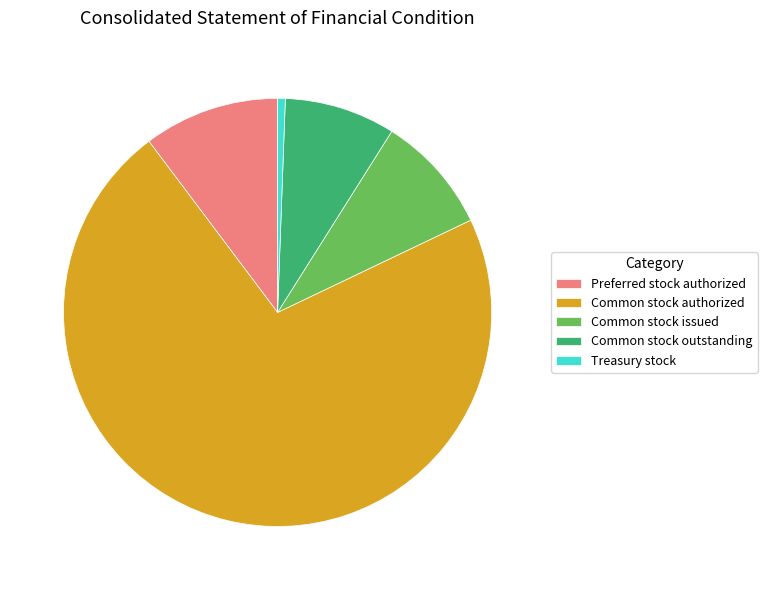

The Common stock authorized slice represents 72% of the pie. True or false?

True